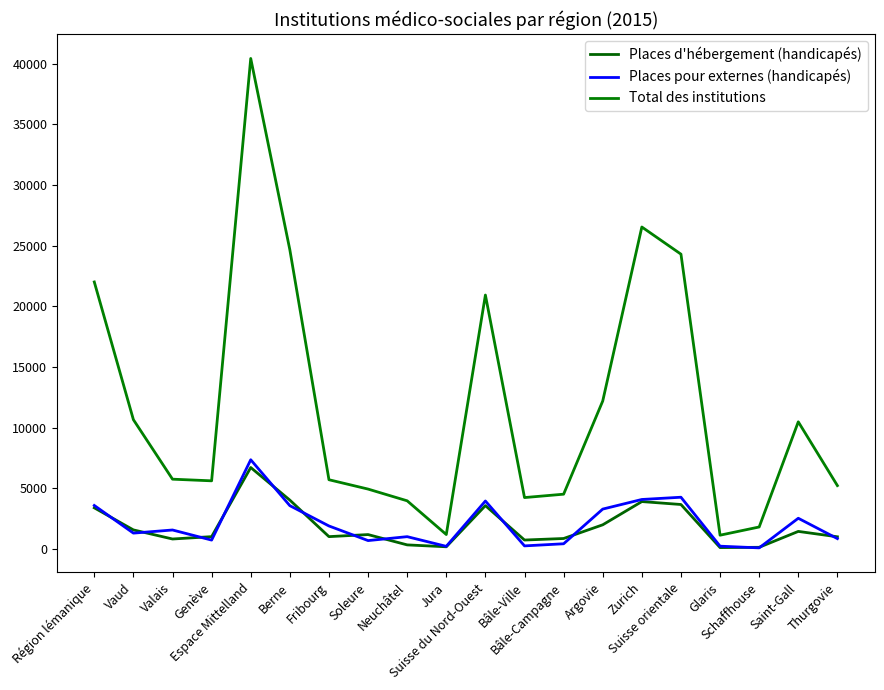

What is the difference between the maximum and minimum values in the Places d'hébergement (handicapés) series?

6599